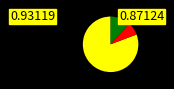

Is there any slice that represents more than half of the pie?

Yes